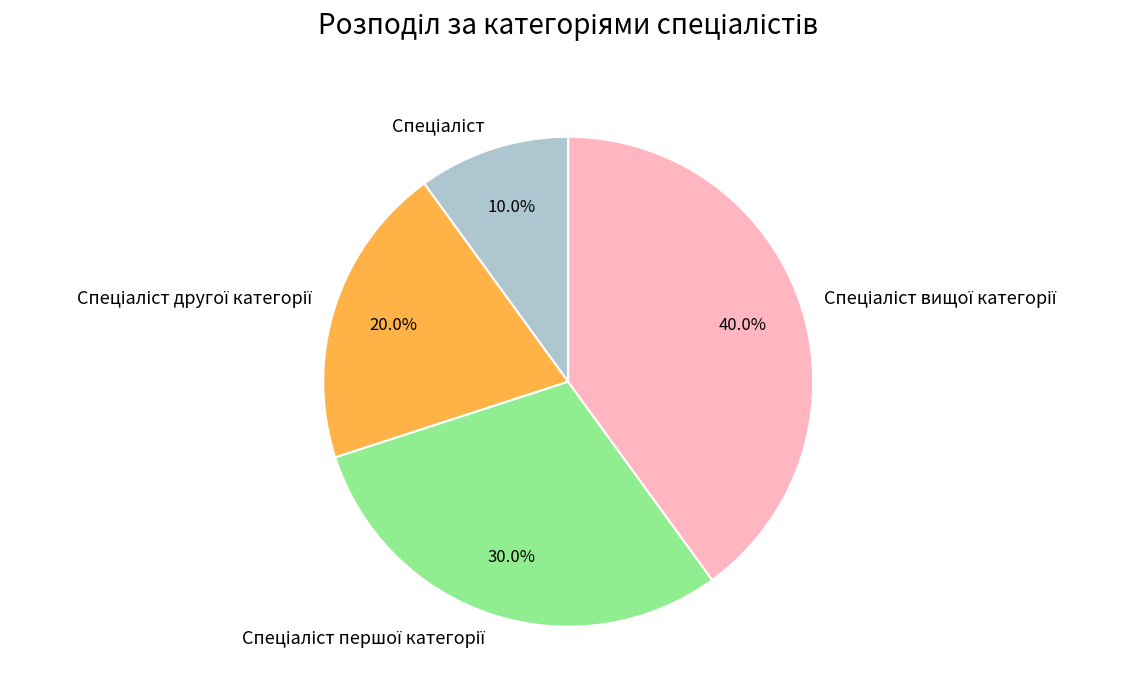

Is there a majority slice in this chart?

No